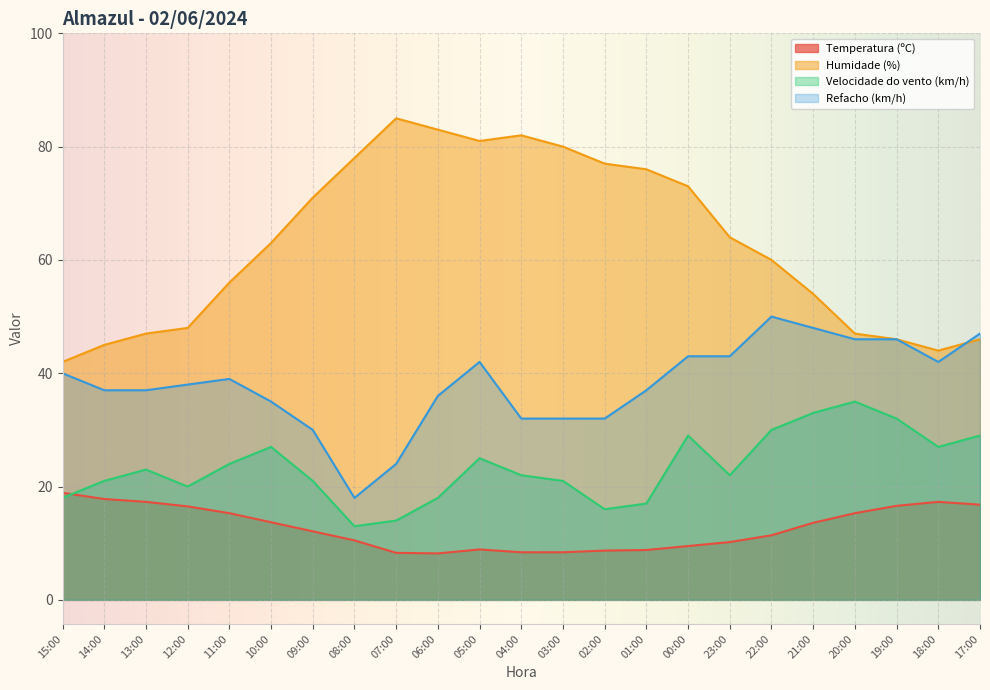

Is the value of Temperatura (ºC) at 14:00 greater than the value of Refacho (km/h) at 07:00?

No